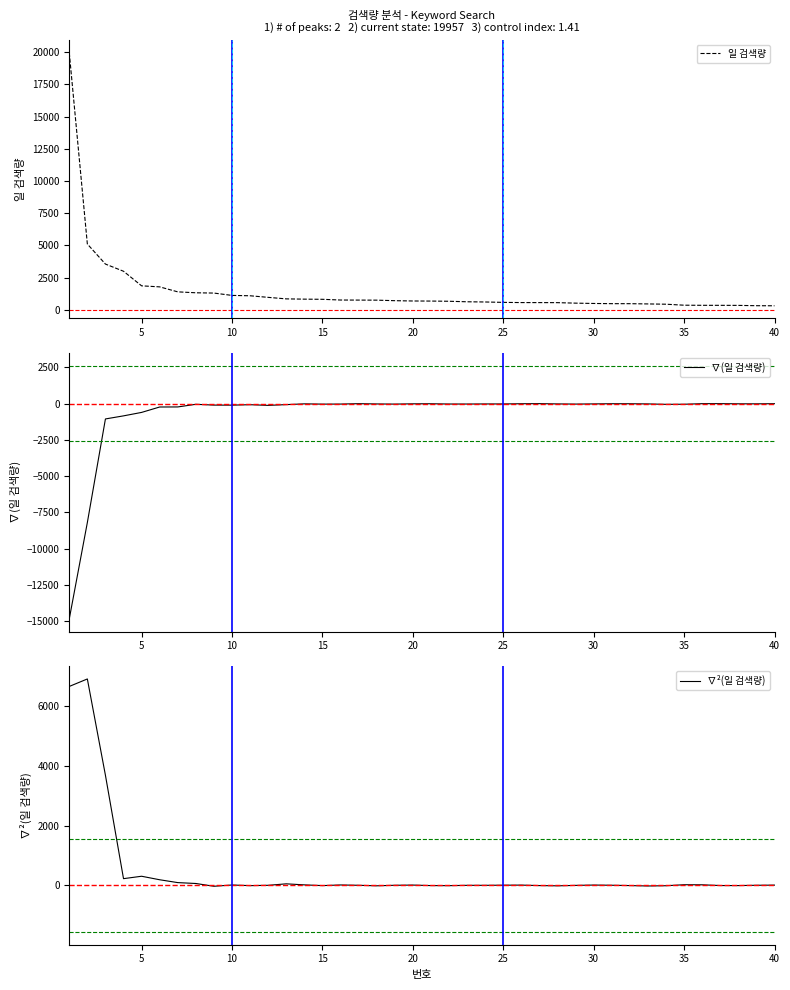

How many data points does each series have?

40